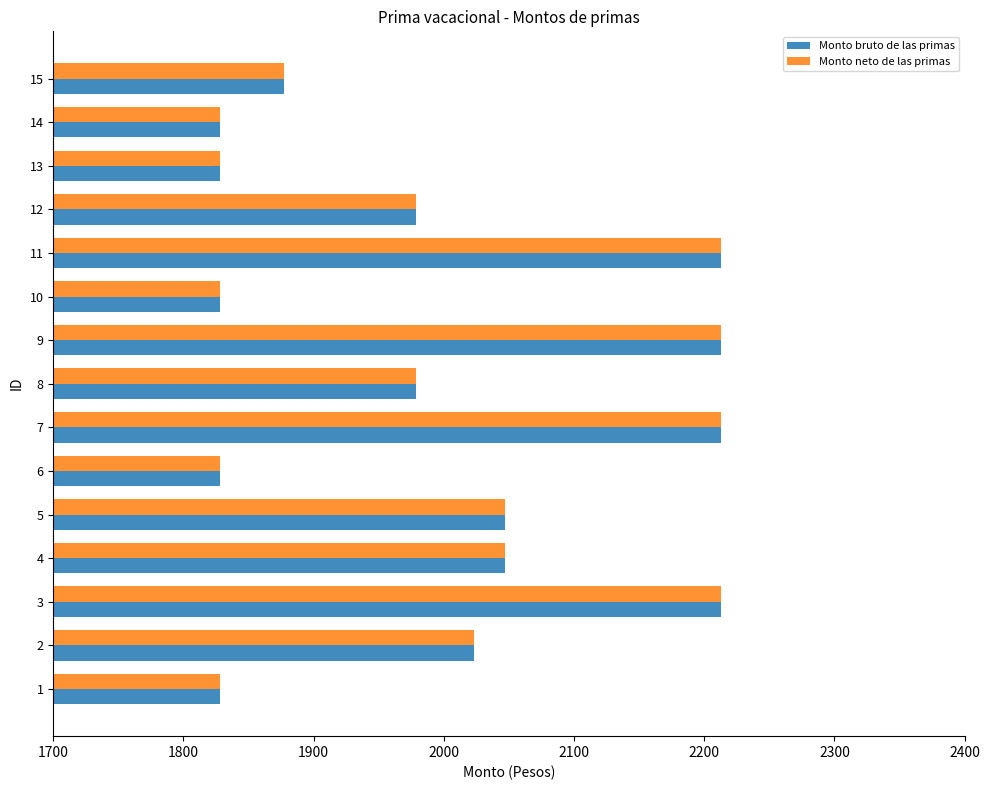

At how many categories does at least one series exceed 2006?

7